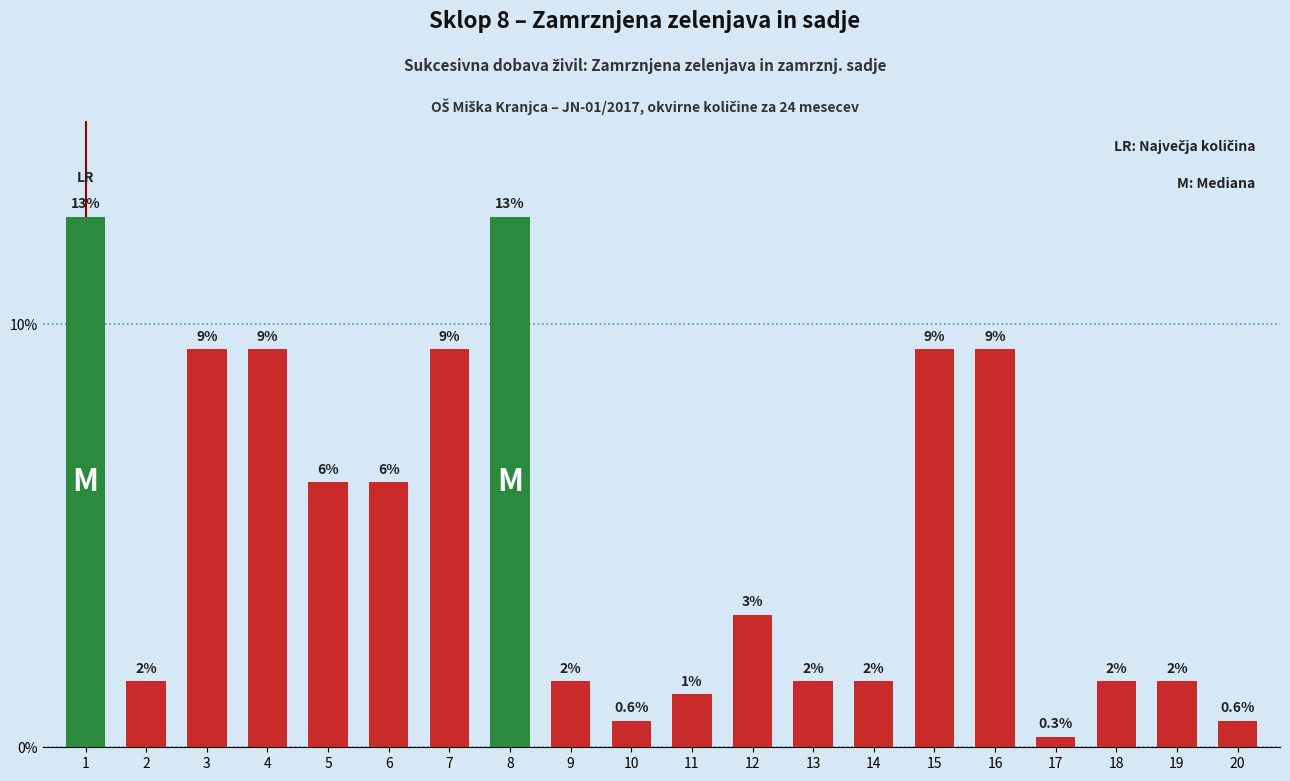

Are the bars horizontal?

No